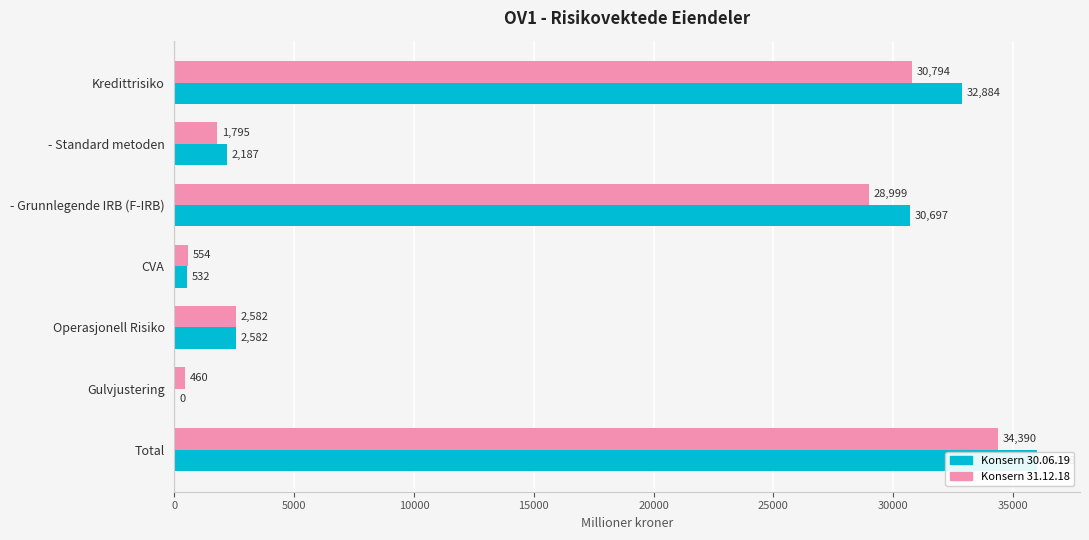

At how many categories does at least one series exceed 20635?

3